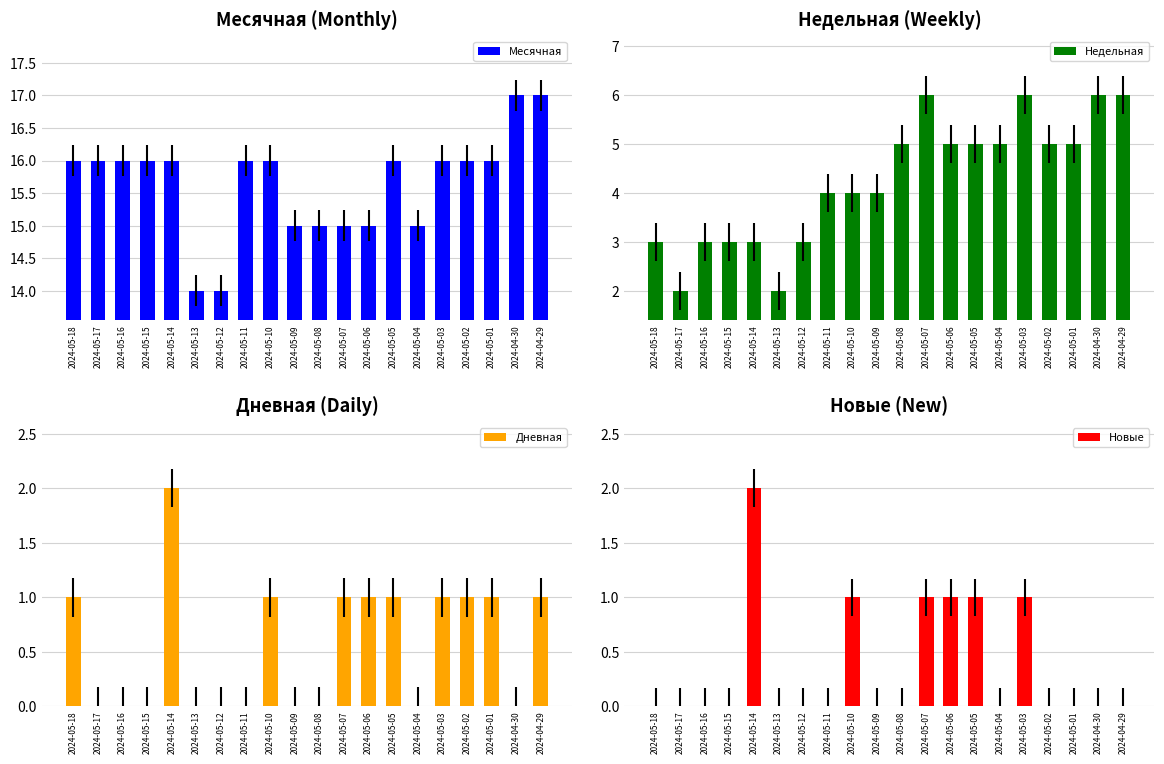

Reading left to right, list all the values displayed in this chart.

Месячная: 16	16	16	16	16	14	14	16	16	15	15	15	15	16	15	16	16	16	17	17
Недельная: 3	2	3	3	3	2	3	4	4	4	5	6	5	5	5	6	5	5	6	6
Дневная: 1	0	0	0	2	0	0	0	1	0	0	1	1	1	0	1	1	1	0	1
Новые: 0	0	0	0	2	0	0	0	1	0	0	1	1	1	0	1	0	0	0	0